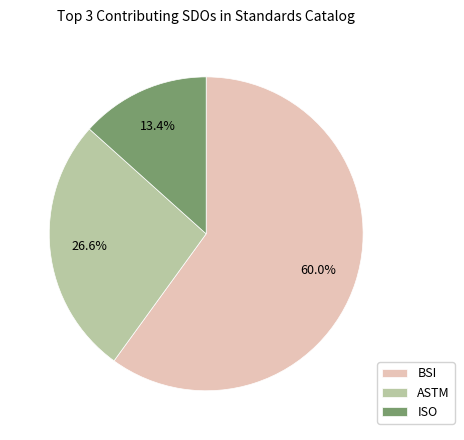

Does BSI represent more than half of the total?

Yes